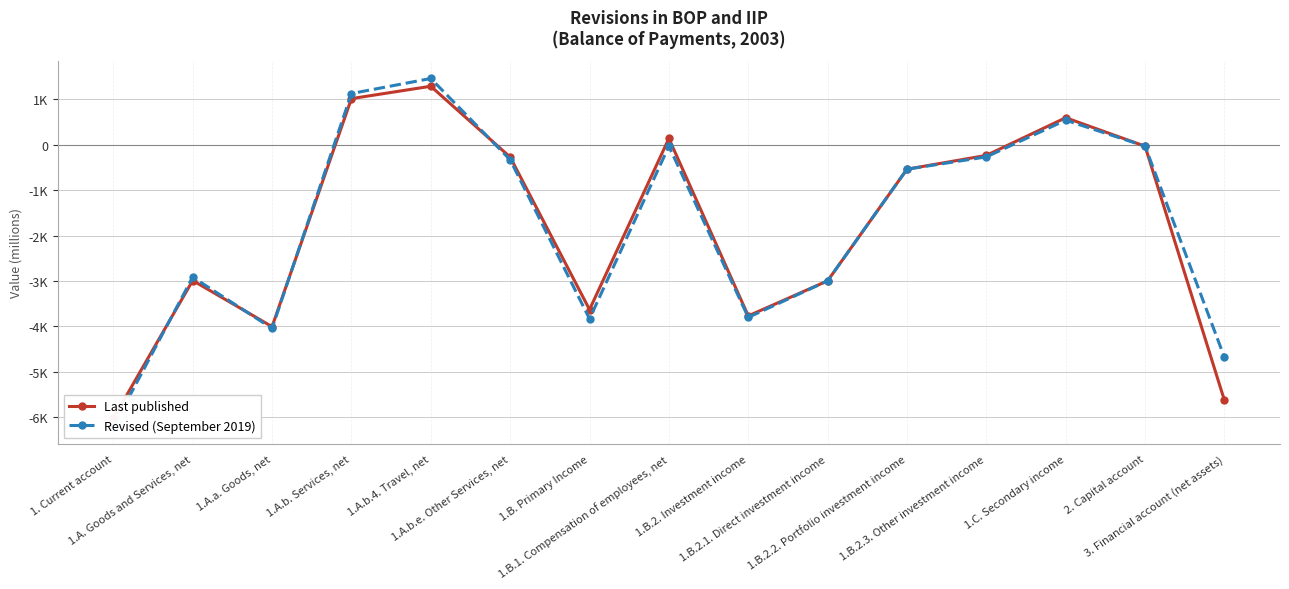

What is the lowest value of the Revised (September 2019) series?

-6206